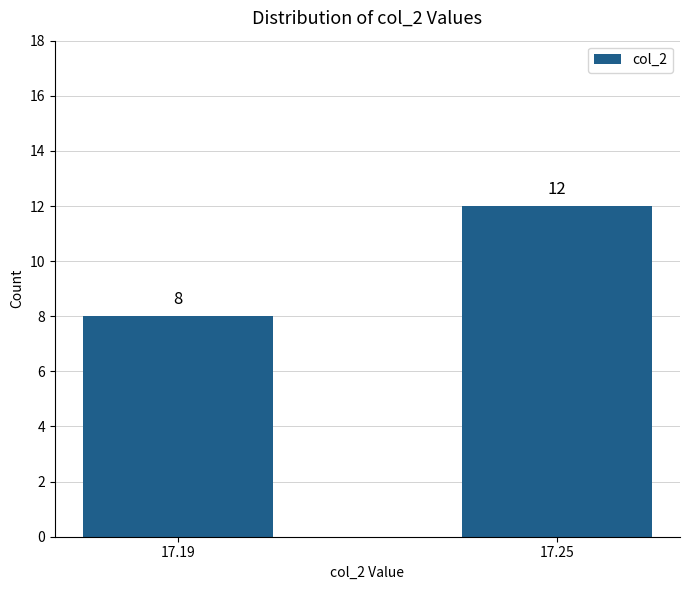

Reading left to right, extract all data points from this chart.

17.19=8	17.25=12